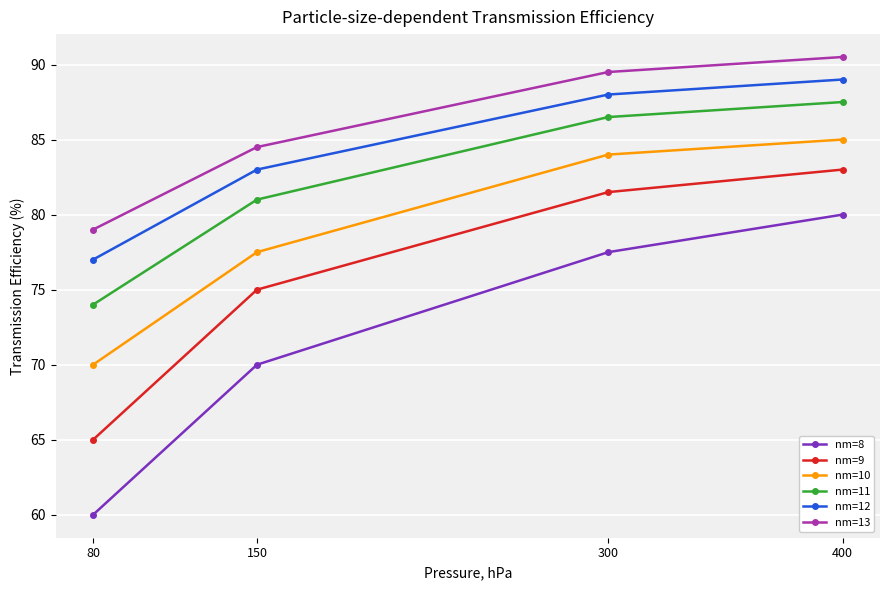

Reading right to left, transcribe all the data shown in this chart.

nm=8: 80.0	77.5	70.0	60.0
nm=9: 83.0	81.5	75.0	65.0
nm=10: 85.0	84.0	77.5	70.0
nm=11: 87.5	86.5	81.0	74.0
nm=12: 89.0	88.0	83.0	77.0
nm=13: 90.5	89.5	84.5	79.0